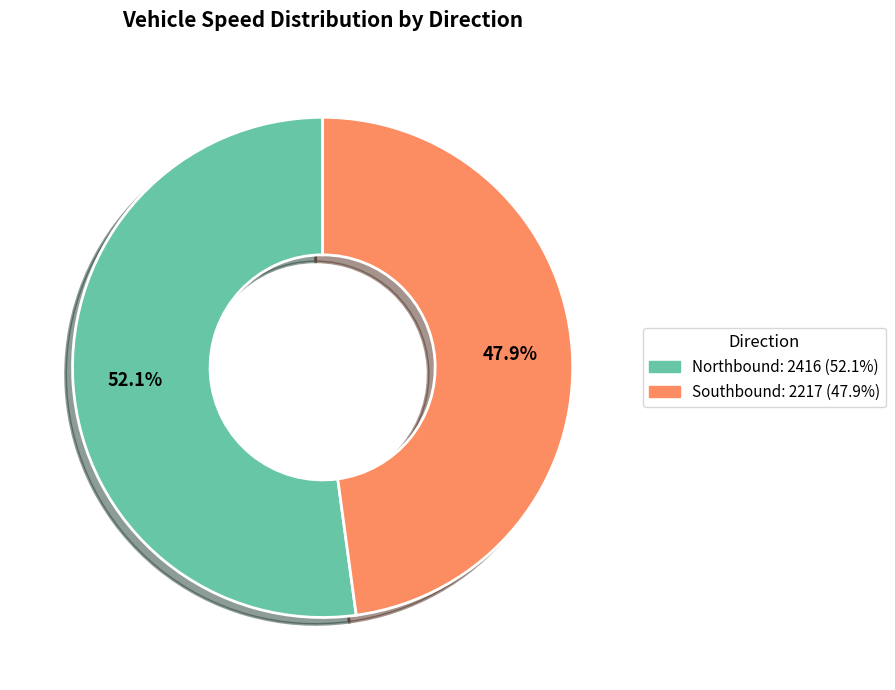

To the nearest percent, what percentage of the pie is Southbound: 2217?

48%